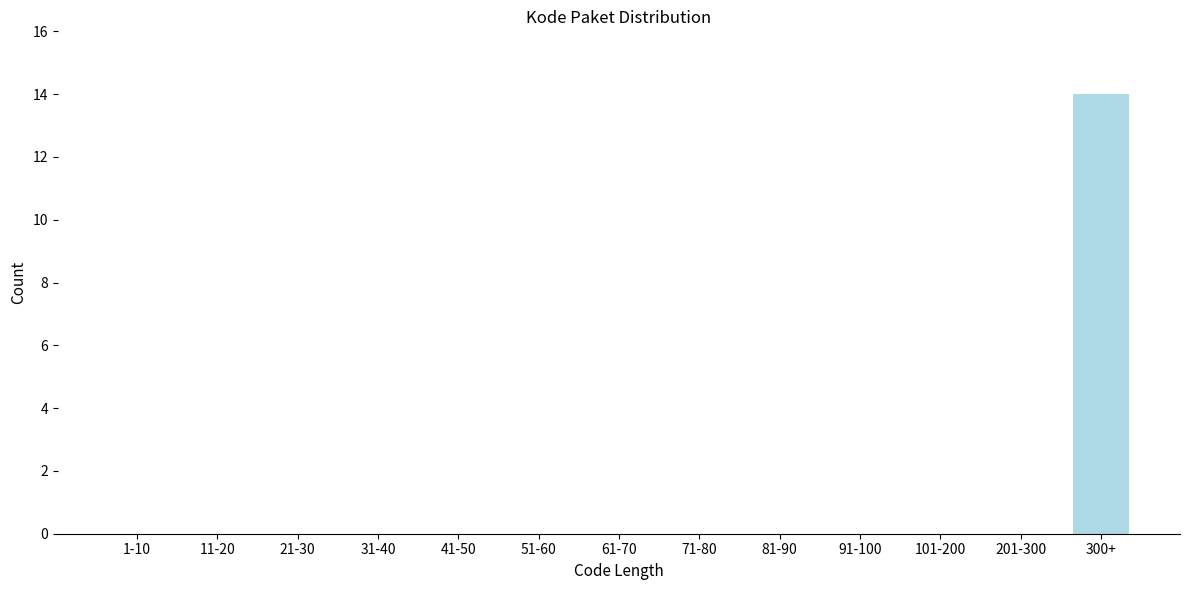

Reading left to right, transcribe all the data shown in this chart.

1-10=0	11-20=0	21-30=0	31-40=0	41-50=0	51-60=0	61-70=0	71-80=0	81-90=0	91-100=0	101-200=0	201-300=0	300+=14